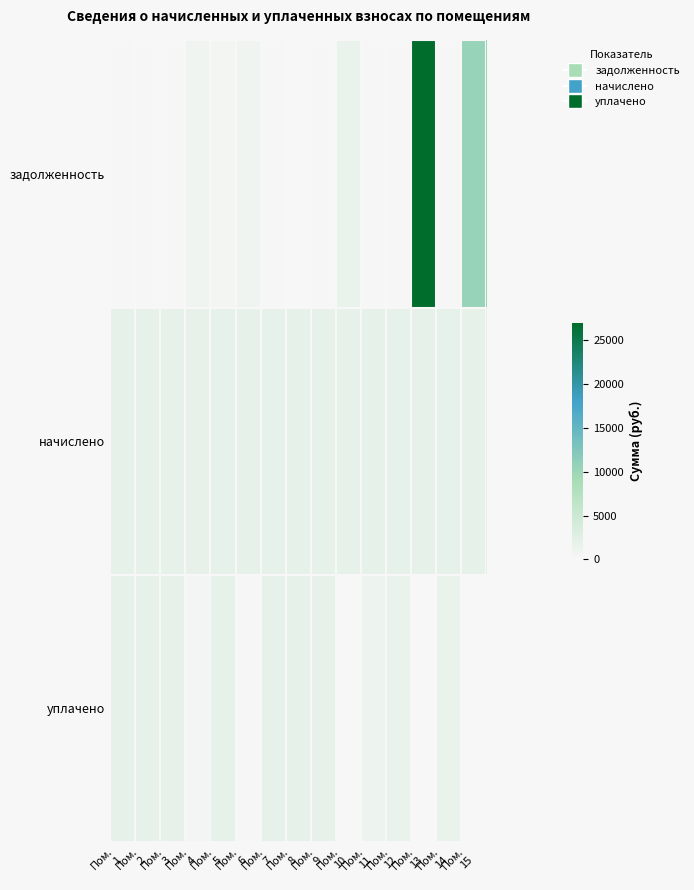

What is the spread (max minus min) of values at Пом.
3?

1698.3